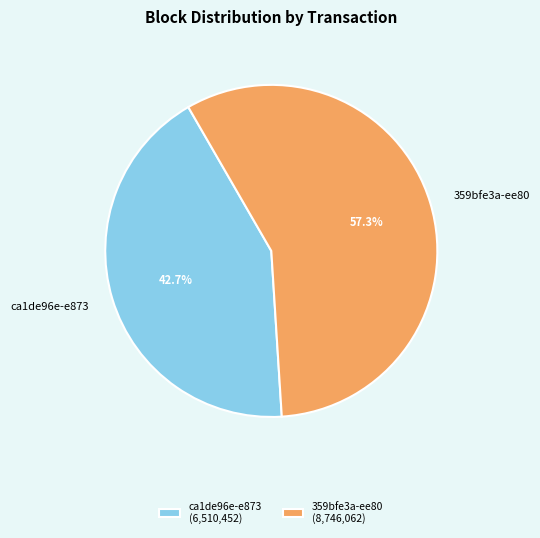

What is the majority slice?

359bfe3a-ee80